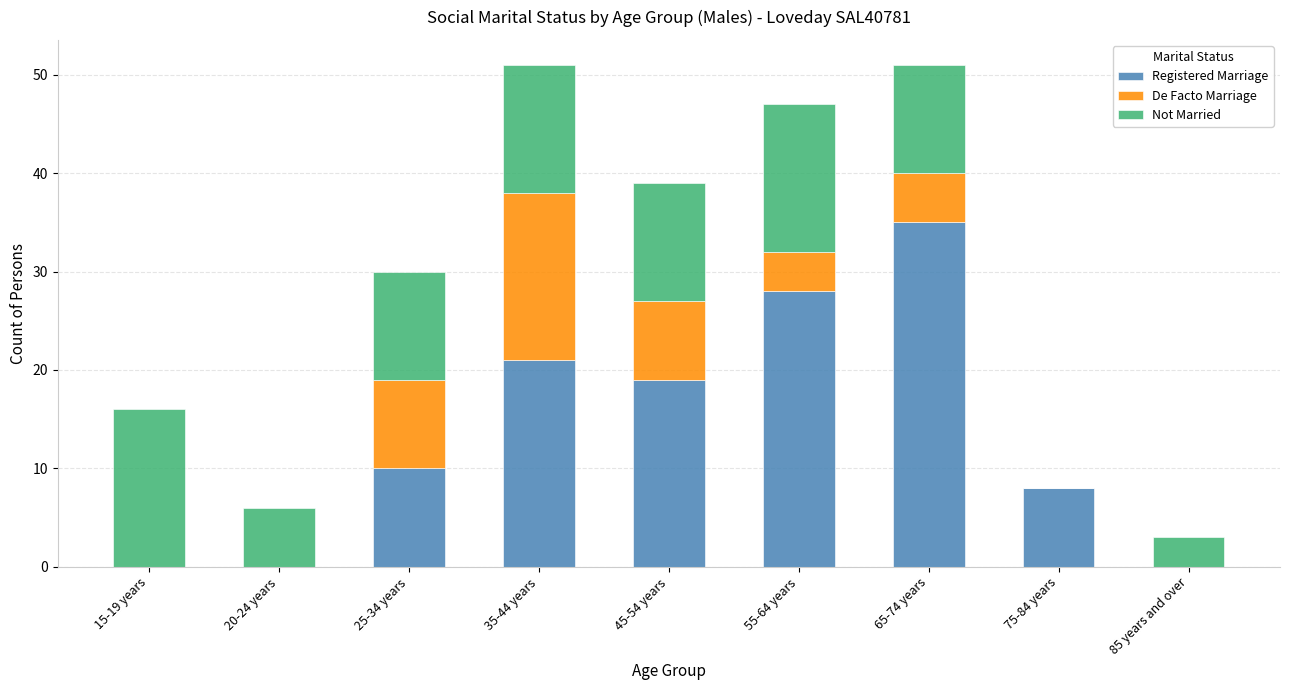

The value of Registered Marriage at 20-24 years is 11. True or false?

False